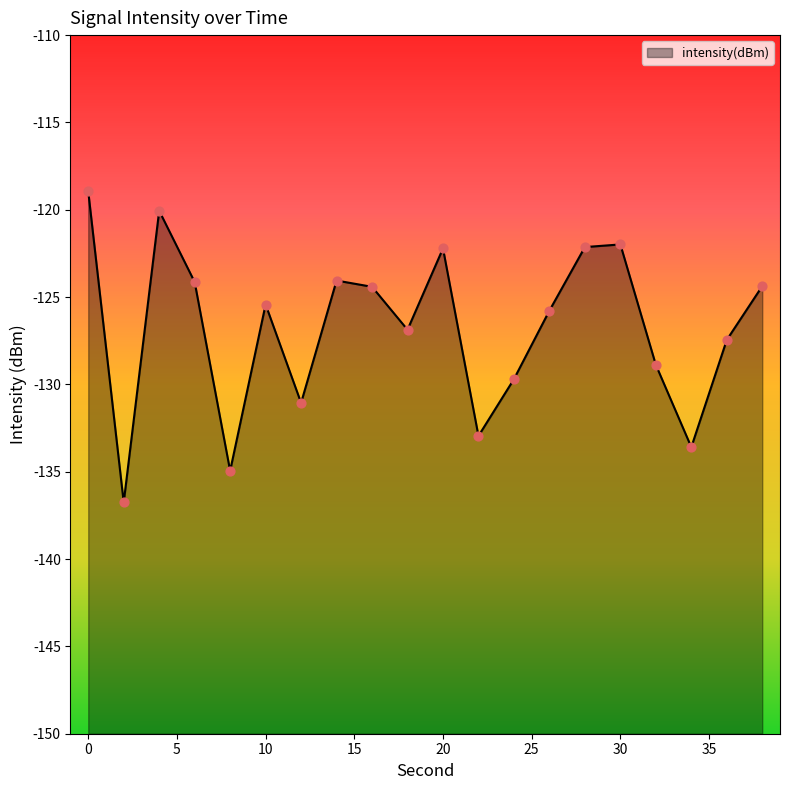

Between 18 and 38, which is larger?

38